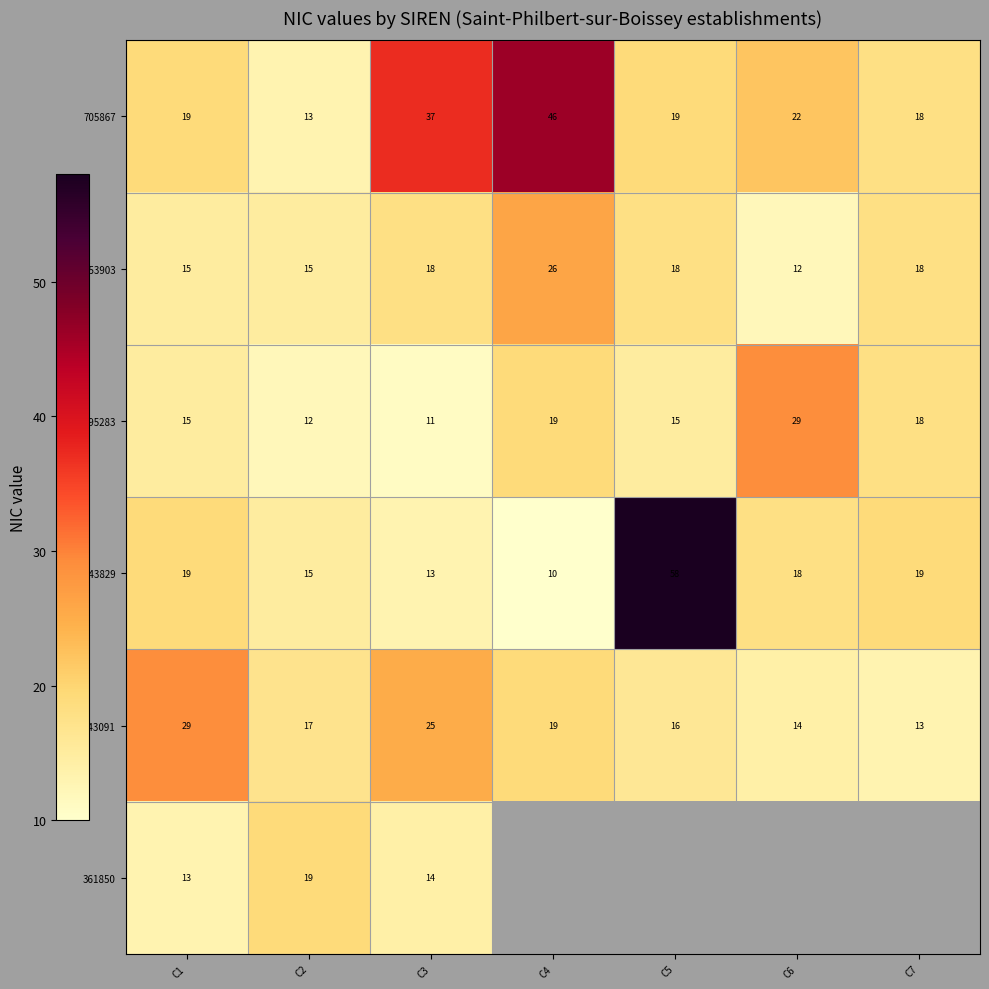

What is the highest value of the 153903 series?

26